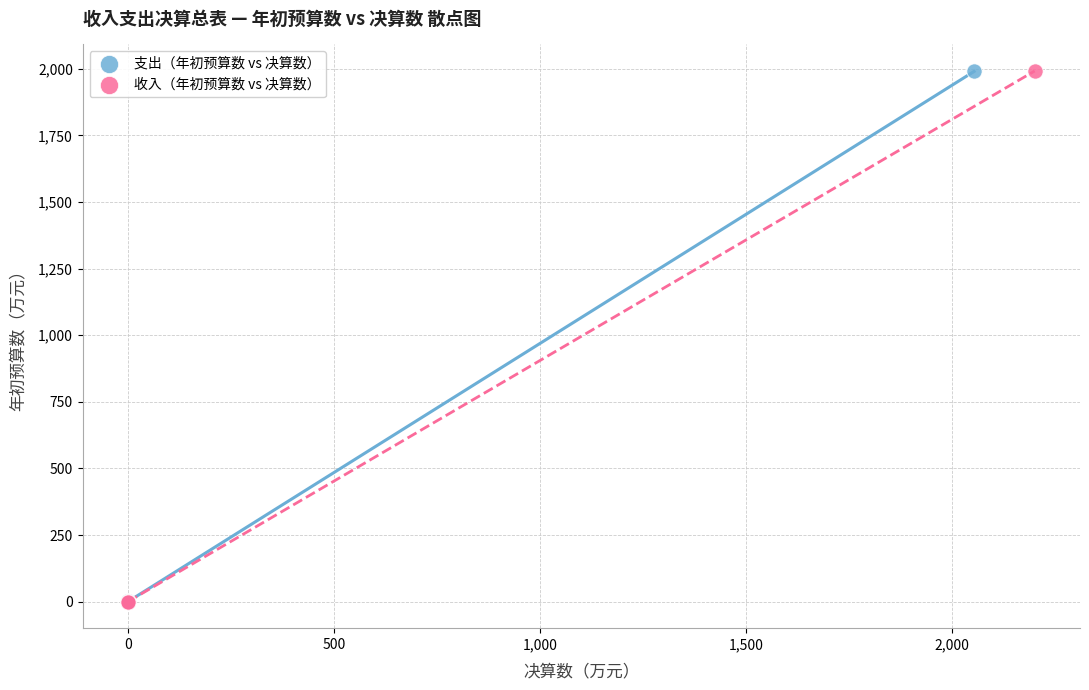

What are all the series names shown in the legend?

支出（年初预算数 vs 决算数）, 收入（年初预算数 vs 决算数）